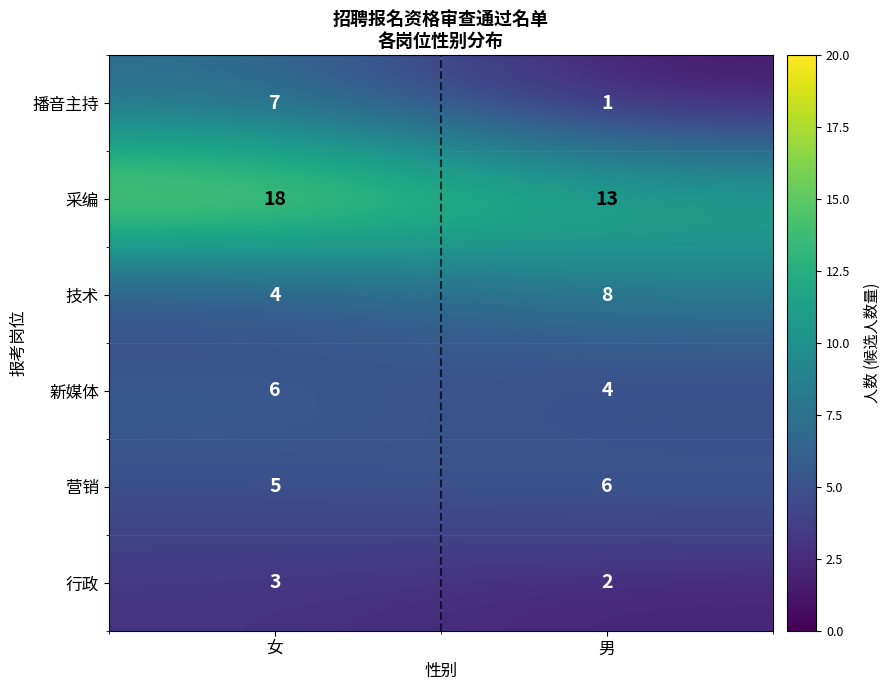

Reading left to right, what are all the values shown in this chart?

播音主持: 女=7	男=1
采编: 女=18	男=13
技术: 女=4	男=8
新媒体: 女=6	男=4
营销: 女=5	男=6
行政: 女=3	男=2